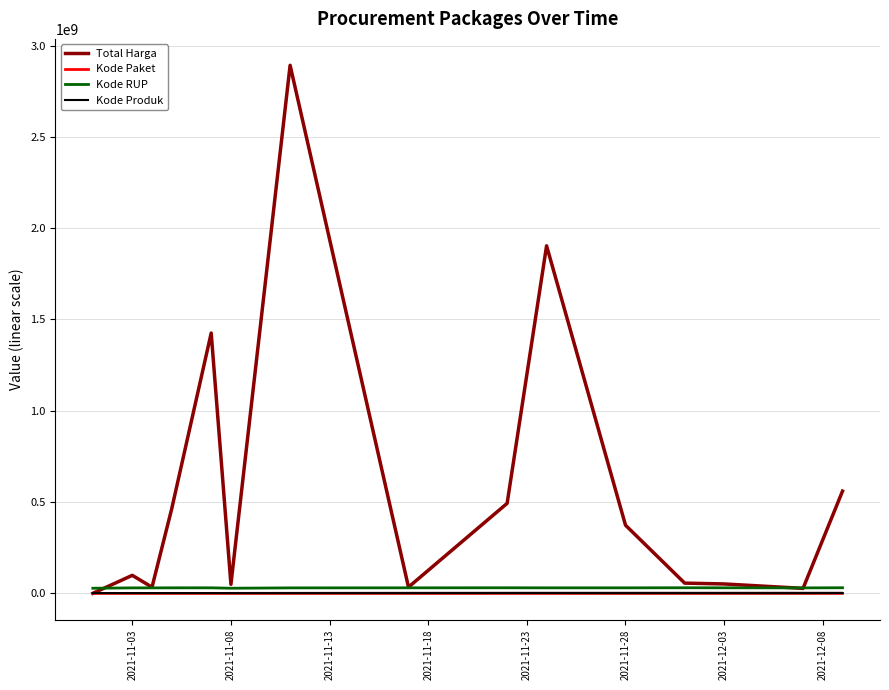

How many intersections are there between Total Harga and Kode RUP?

3